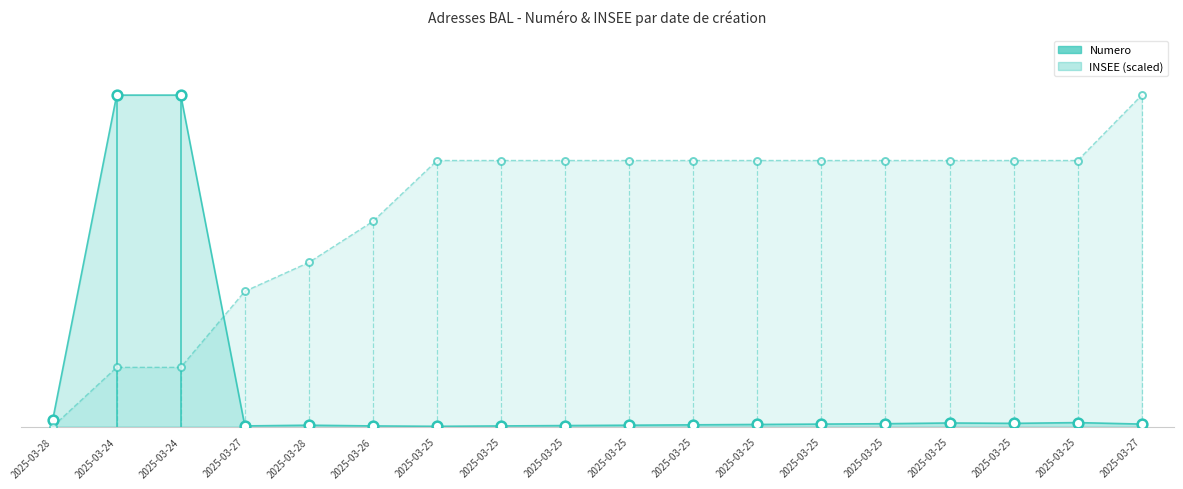

Which series has the widest spread of values?

INSEE